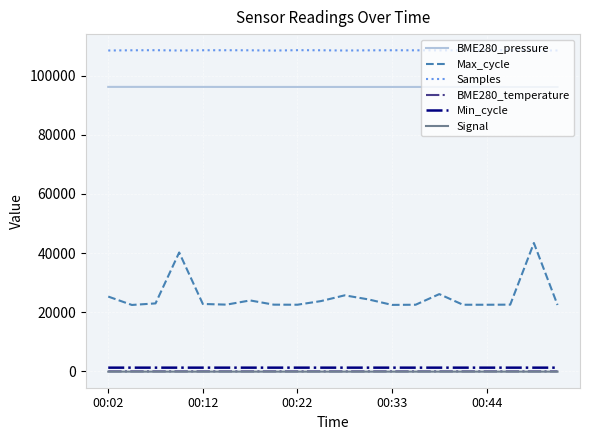

Is this an area chart (filled region under the line)?

No